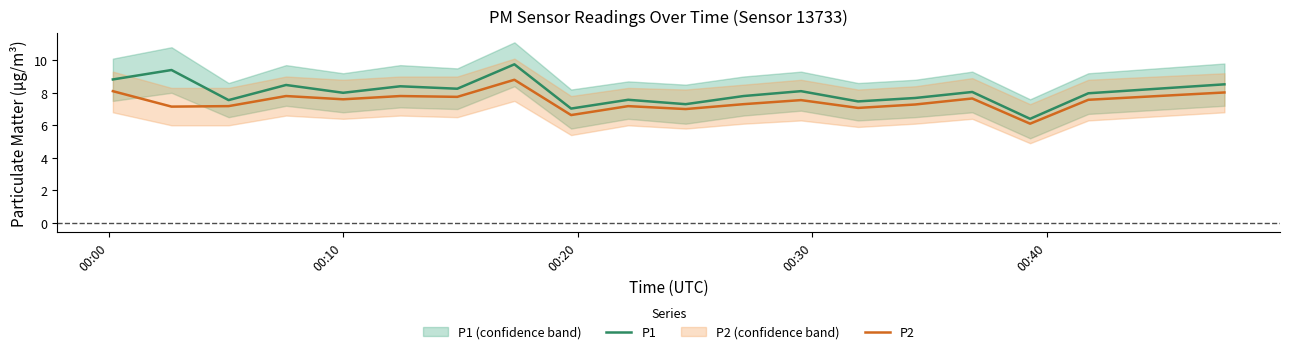

True or false: P1 and P2 cross at least once.

False